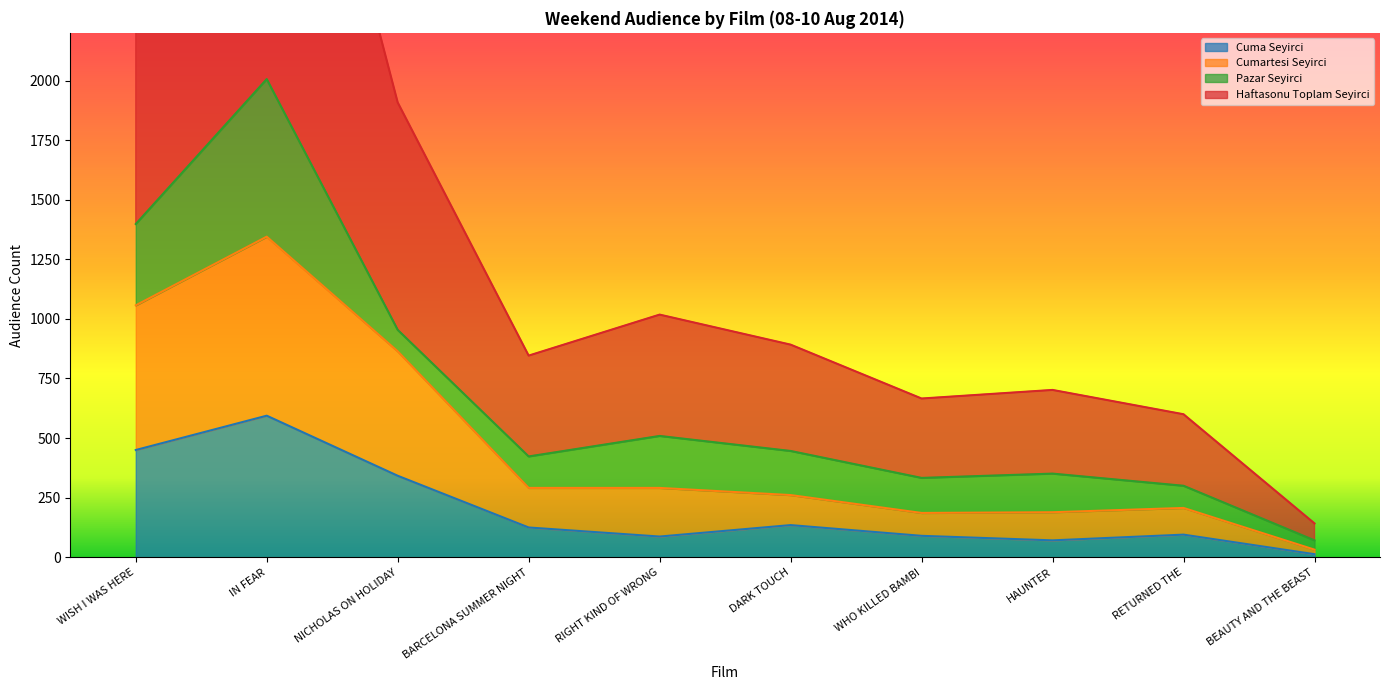

At which label does Cumartesi Seyirci reach its minimum?

BEAUTY AND THE BEAST